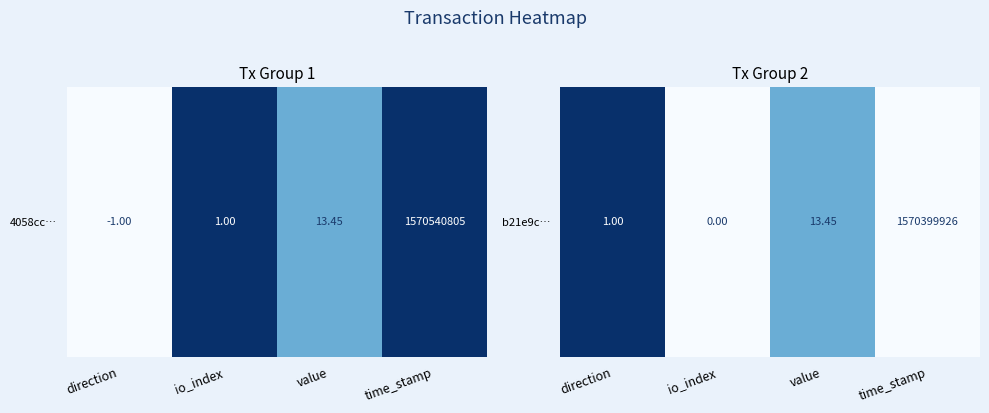

Which label corresponds to the largest value in the chart?

direction